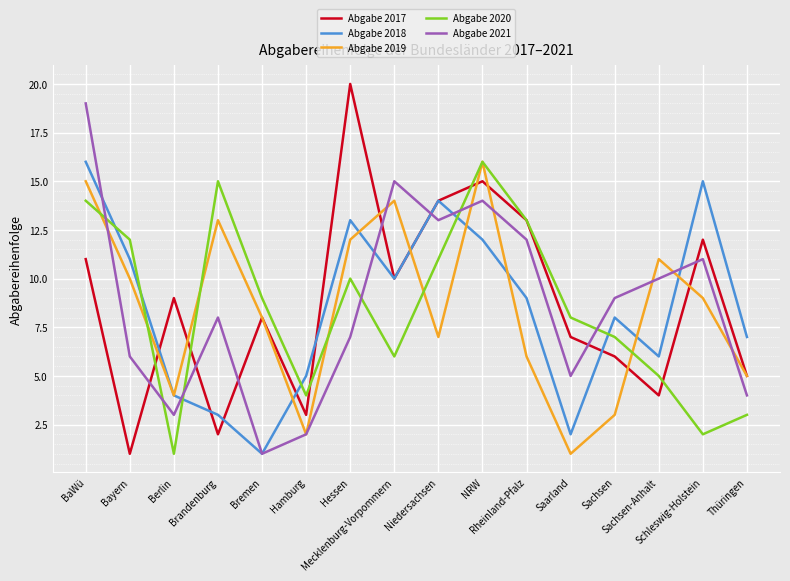

How many times do Abgabe 2021 and Abgabe 2020 cross each other?

6